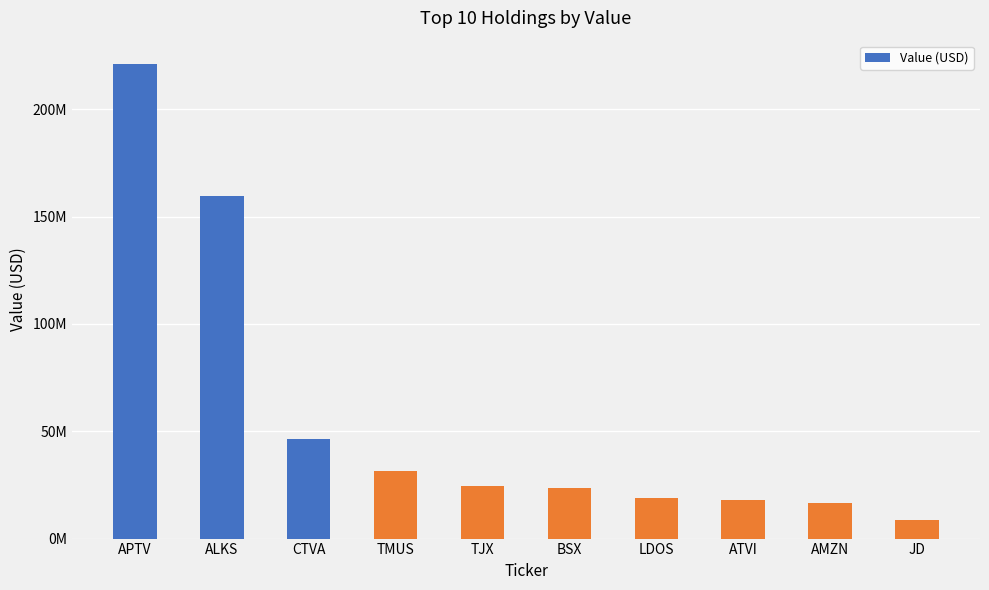

Does the chart contain any negative values?

No